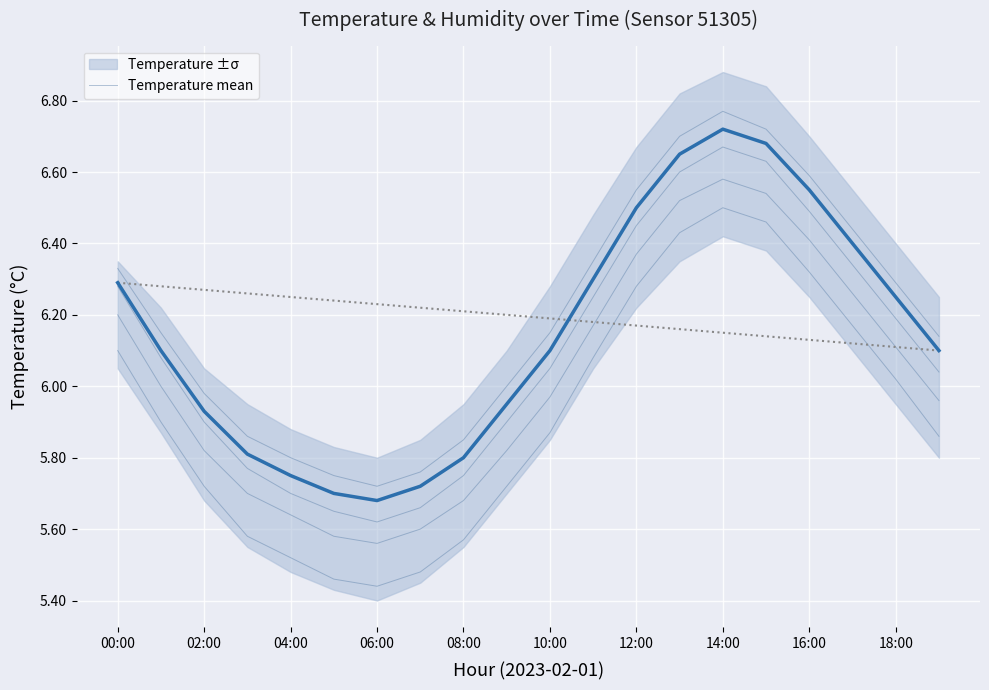

What is the difference between the highest and lowest values at 19?

0.3